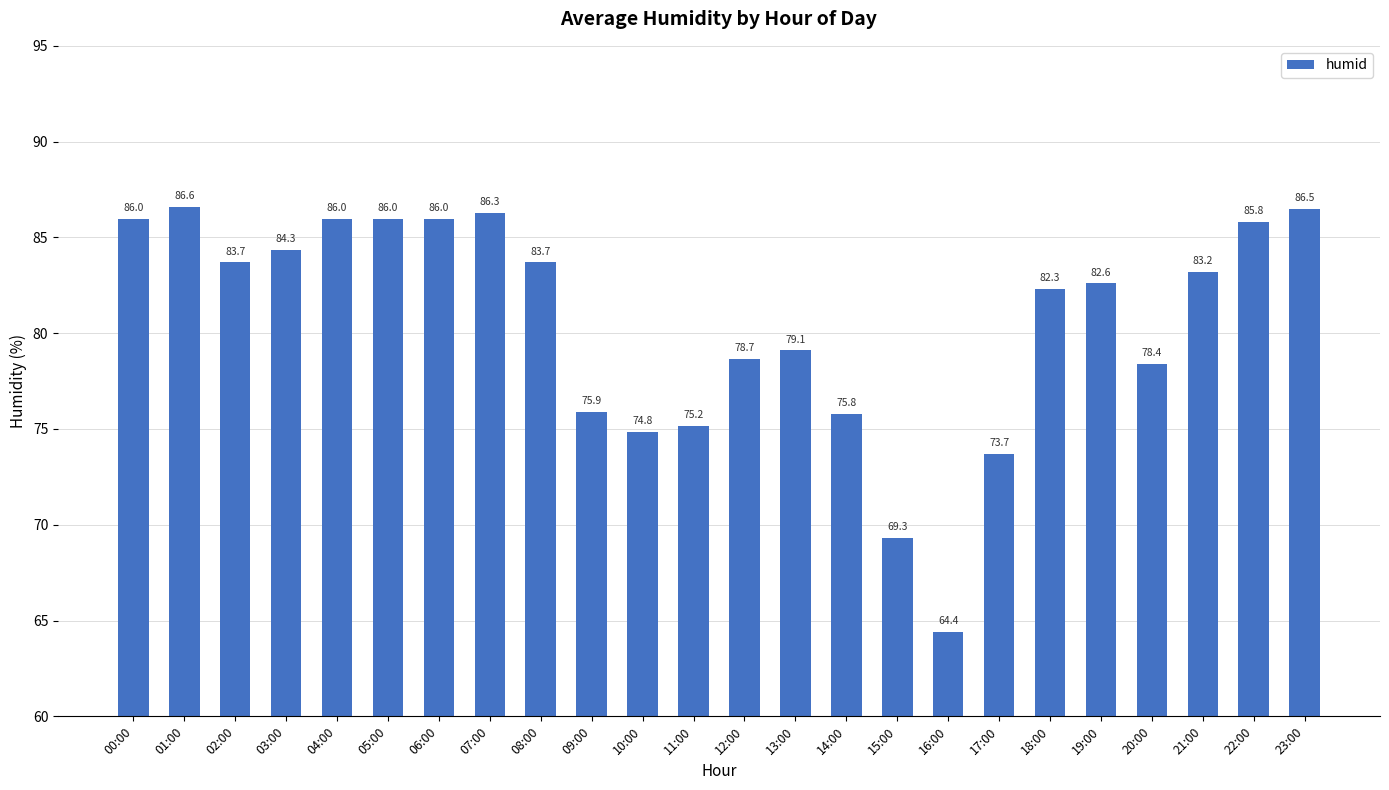

What is the average value?

80.6